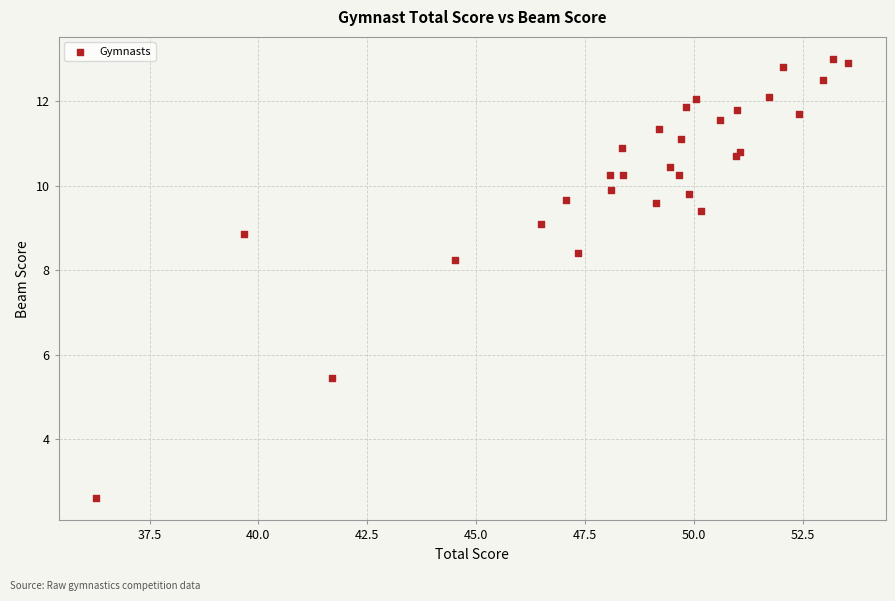

What Y value in the scatter plot is closest to 7?

8.3